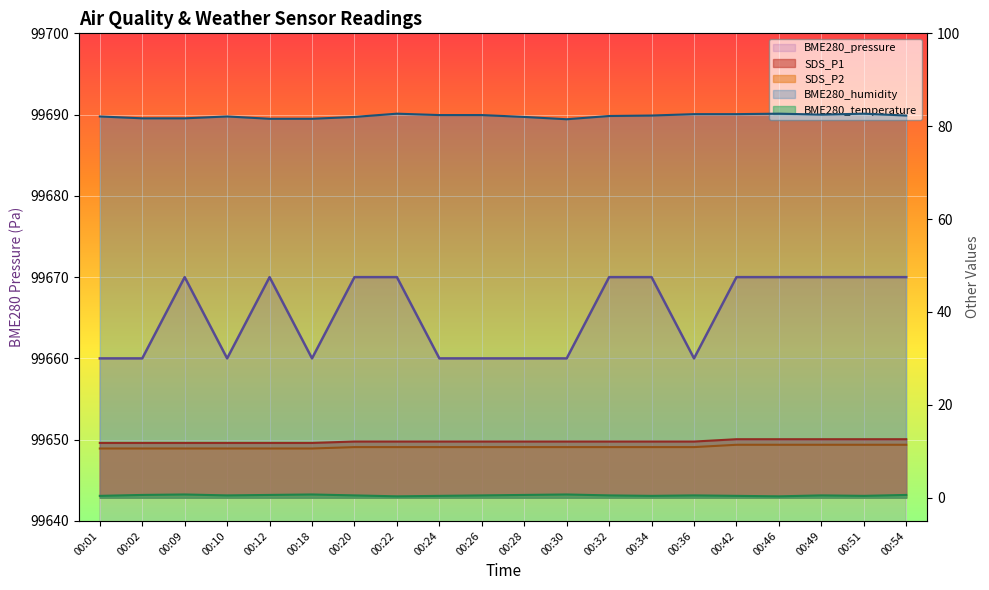

What is the sum of all SDS_P1 values?

242.7